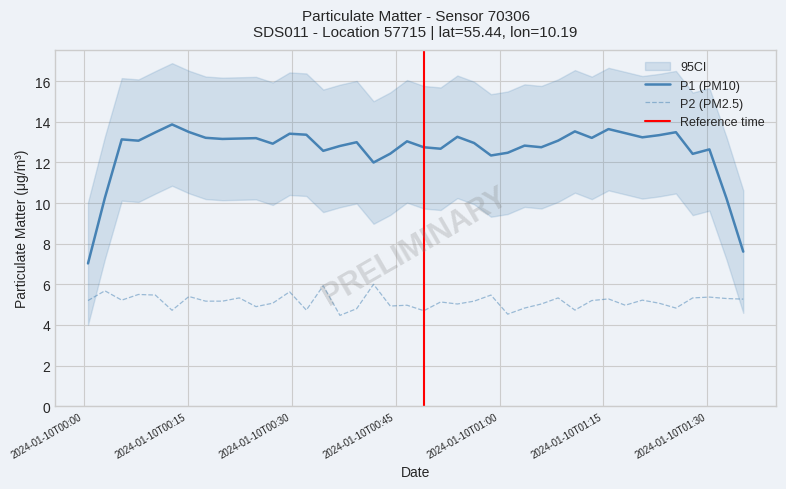

What is the smallest value displayed?

4.5